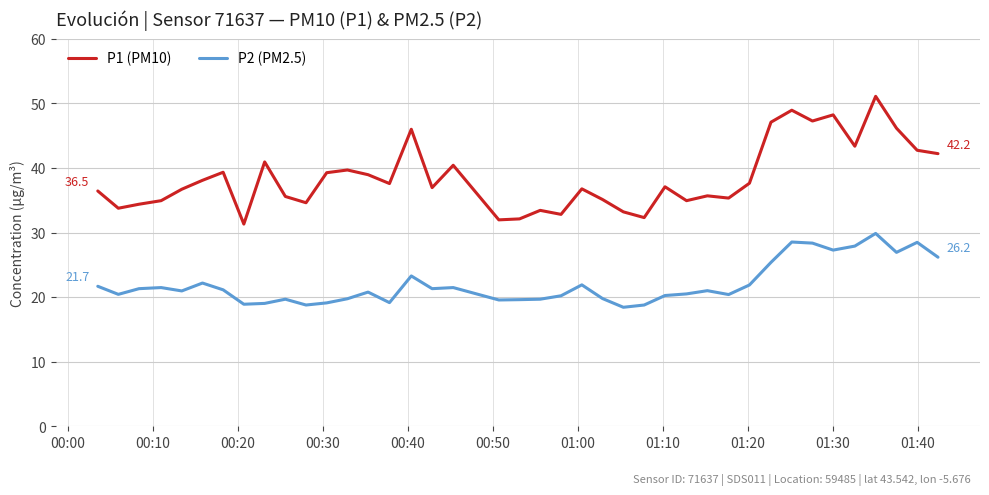

Rank the series by their average value, from lowest to highest.

P2 (PM2.5), P1 (PM10)